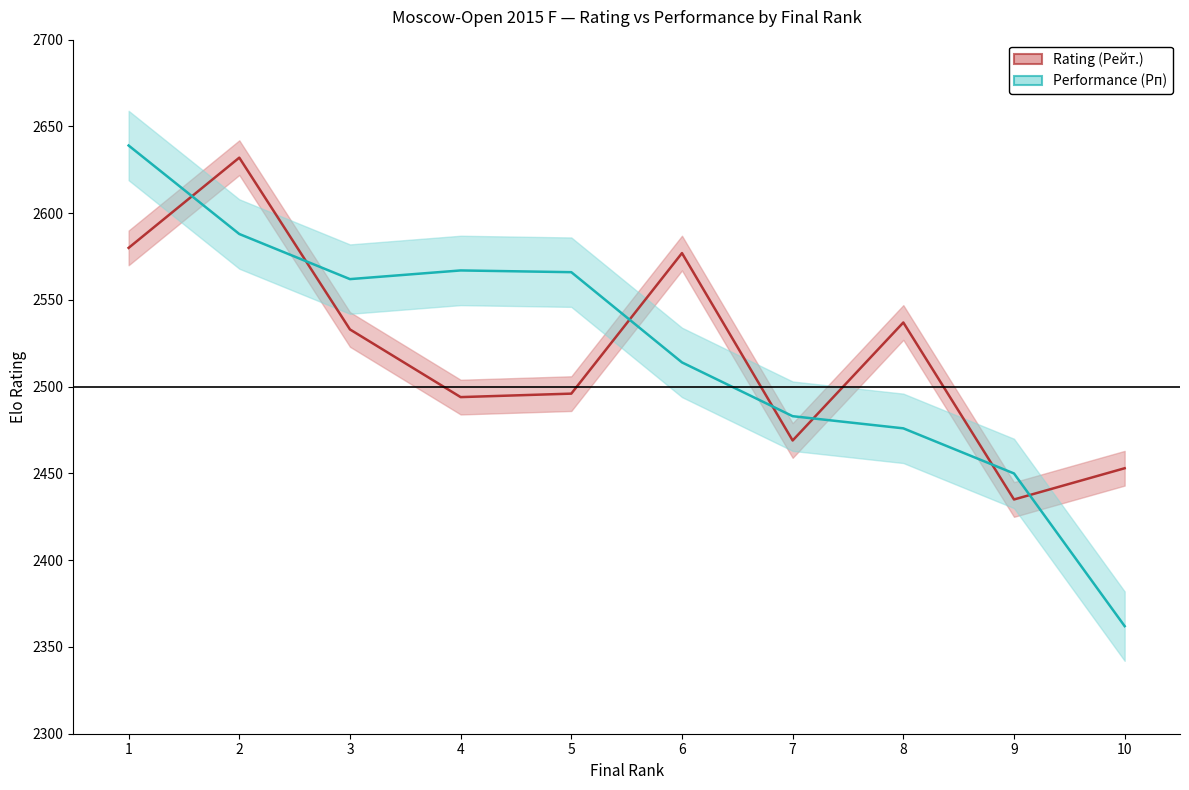

Rank the series at 7 from lowest to highest value.

Rating (Рейт.), Performance (Рп)